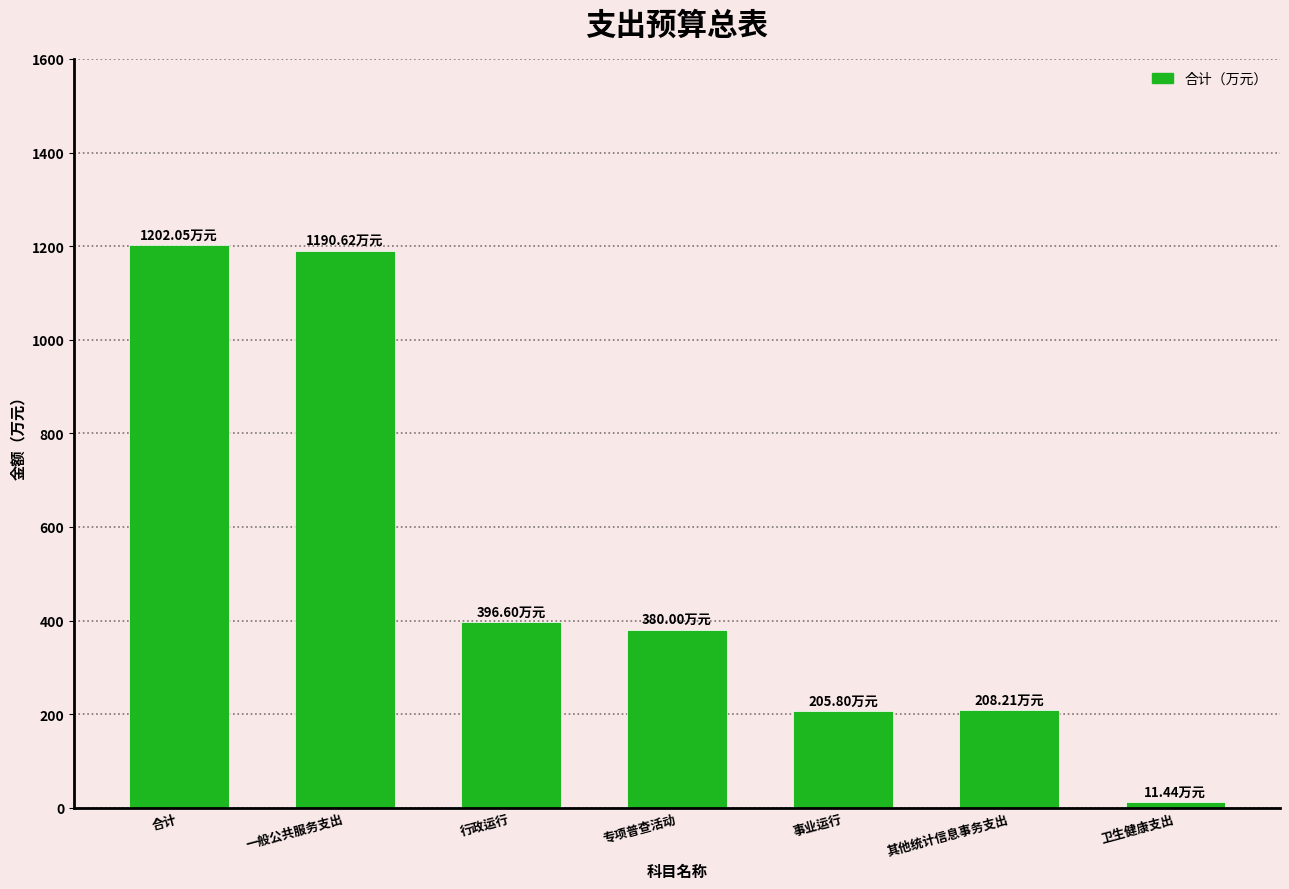

At which label is the value closest to 606?

行政运行